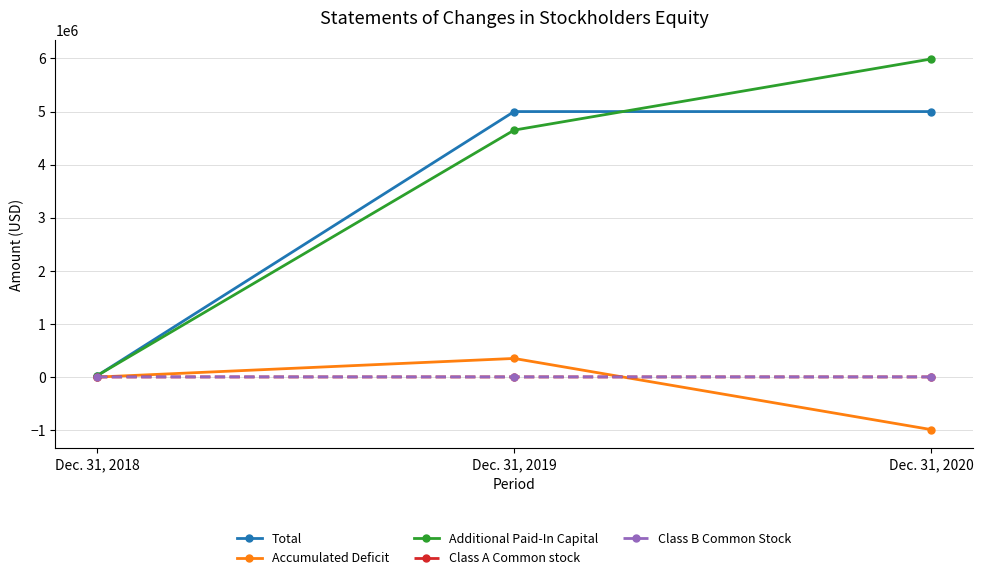

Which category has the lowest value across all series?

Dec. 31, 2020